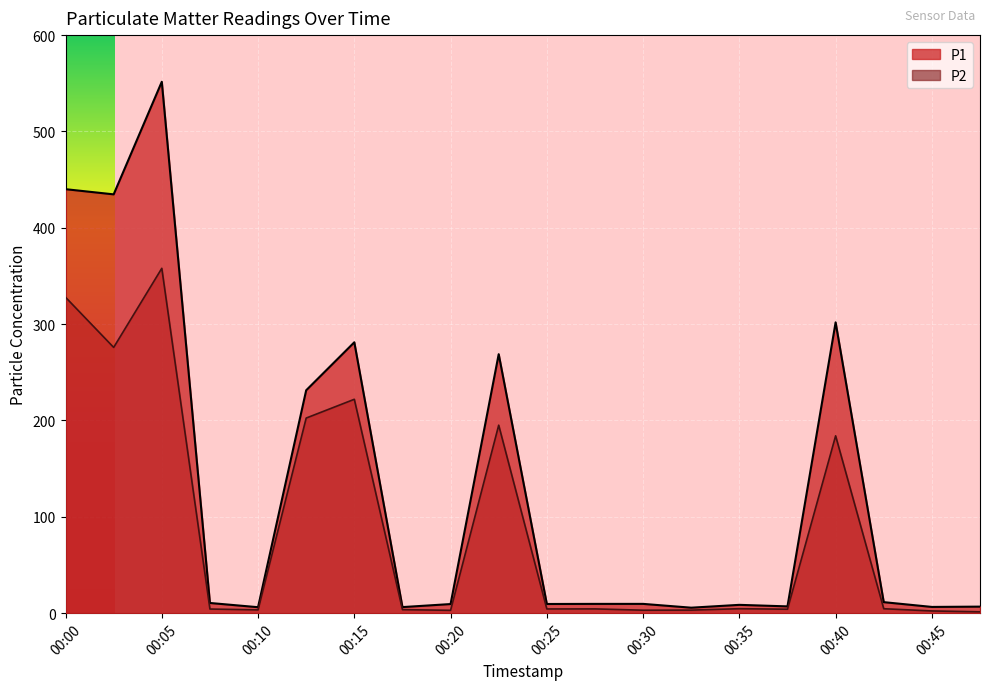

What is the smallest value displayed?

1.4